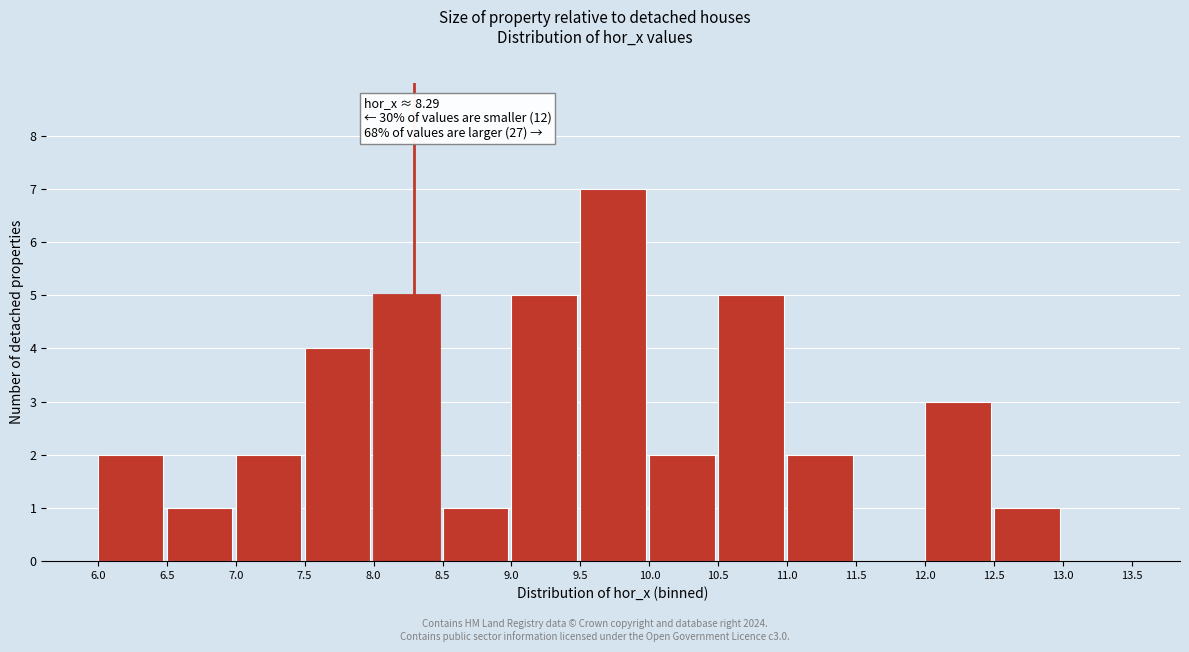

Over which range of the x-axis is the bar tallest?

9.5 to 10.0